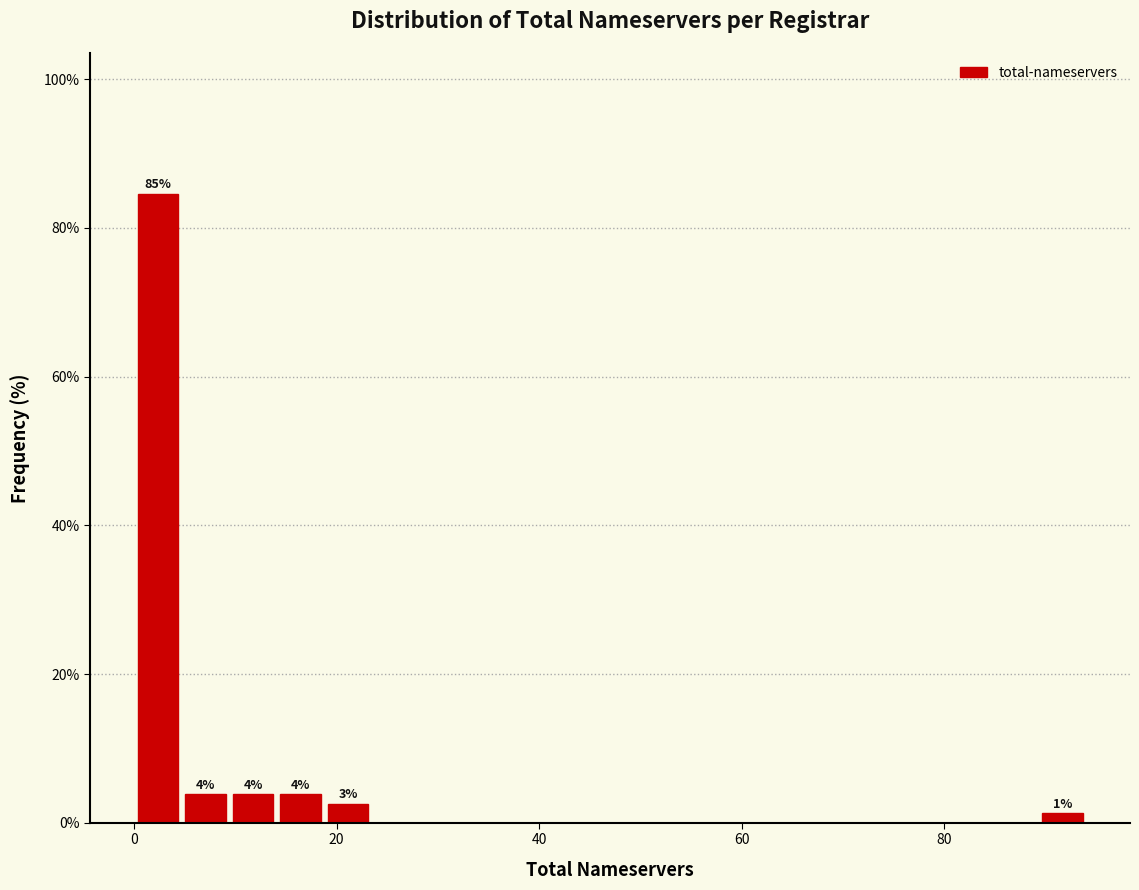

Read against the x-axis, roughly where is the centre of the tallest bar?

2